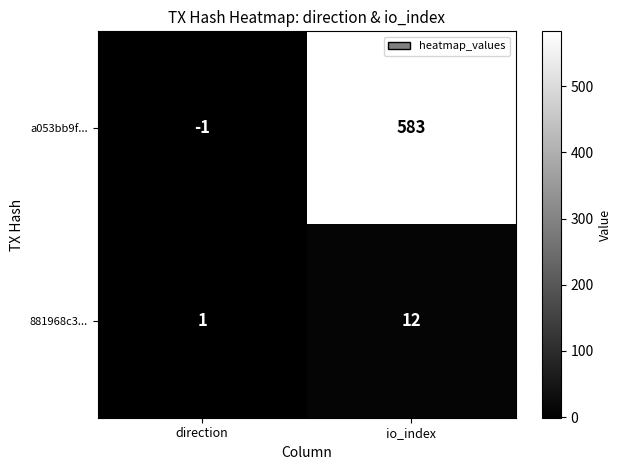

Count the number of data series in this chart.

2